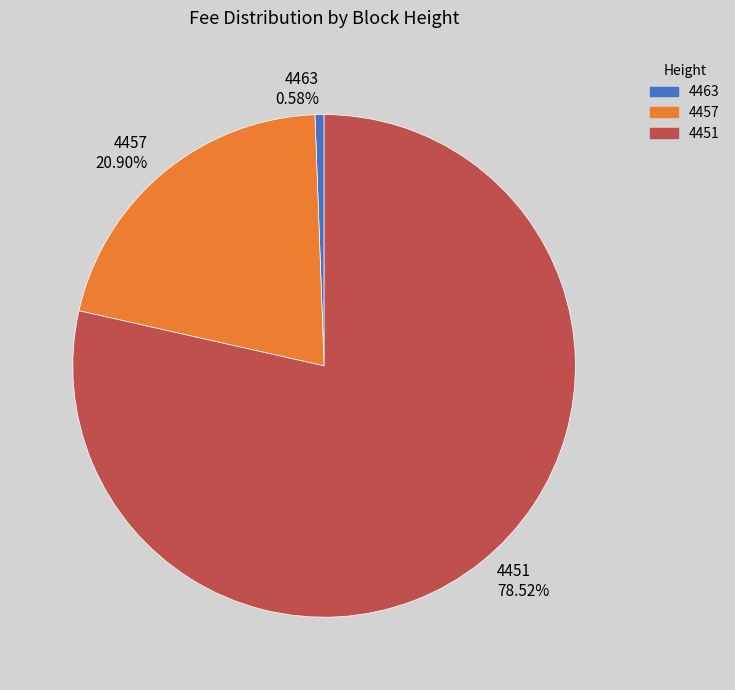

How many segments does this pie chart have?

3